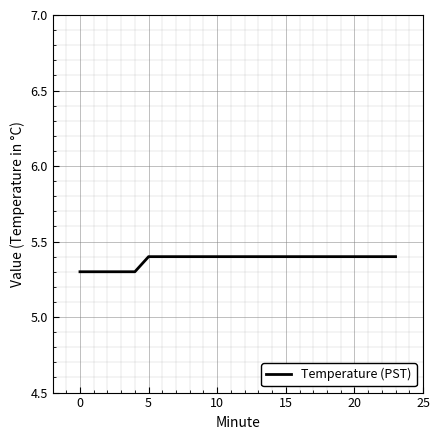

What is the greatest value displayed?

5.4